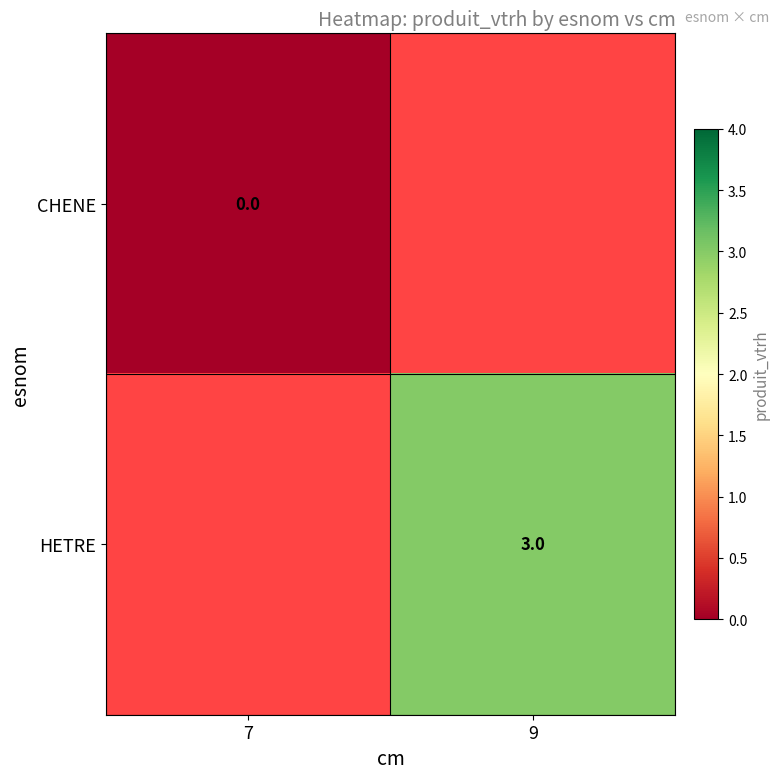

The HETRE series shows 3 at 9. True or false?

True